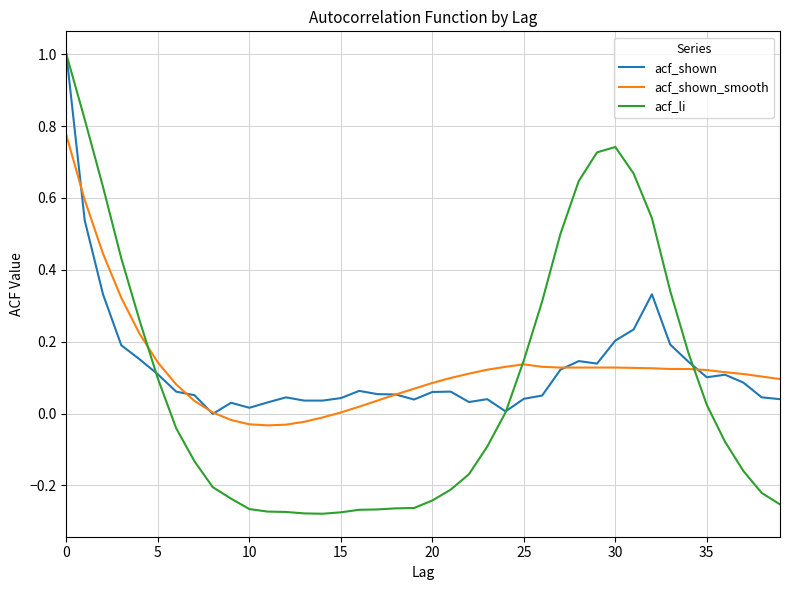

Which series has the largest range (max minus min)?

acf_li